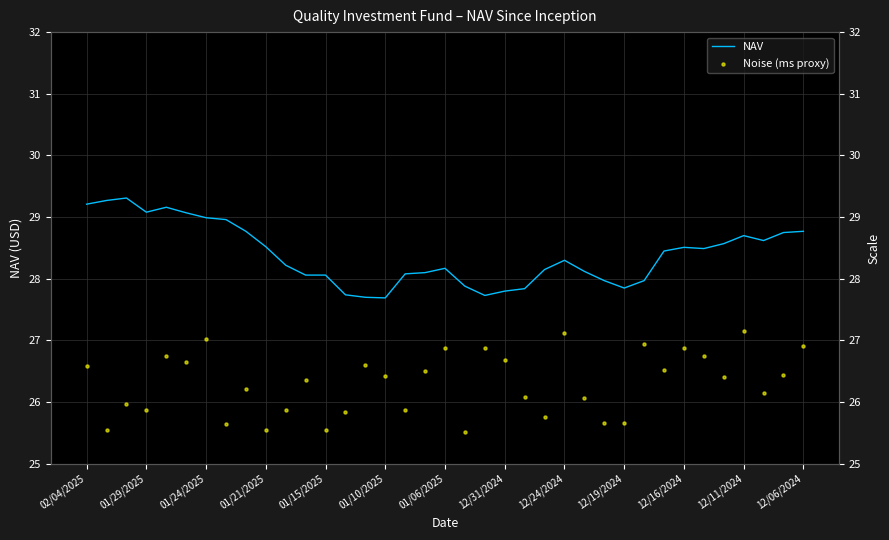

At how many categories does at least one series exceed 29?

6